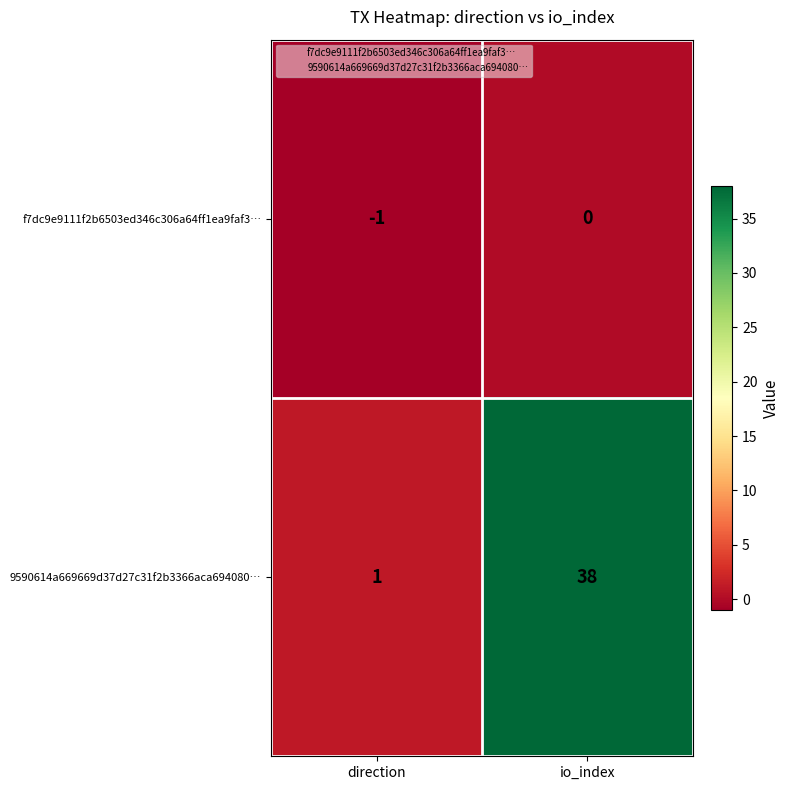

At which label does f7dc9e9111f2b6503ed346c306a64ff1ea9faf3… reach its minimum?

direction